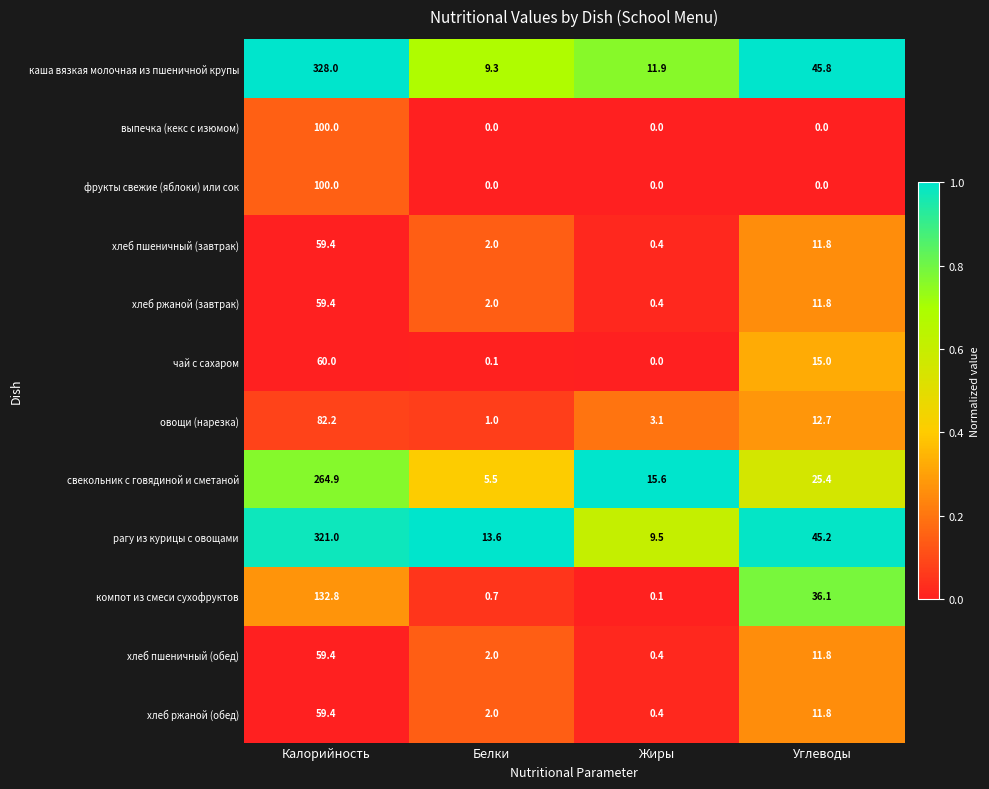

How many categories are shown in the chart?

4